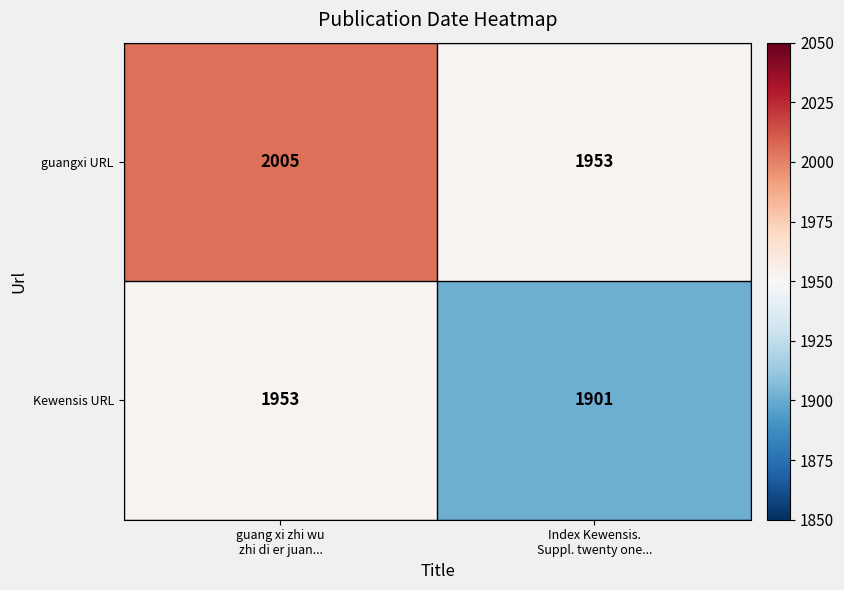

What is the minimum value shown in the chart?

1901